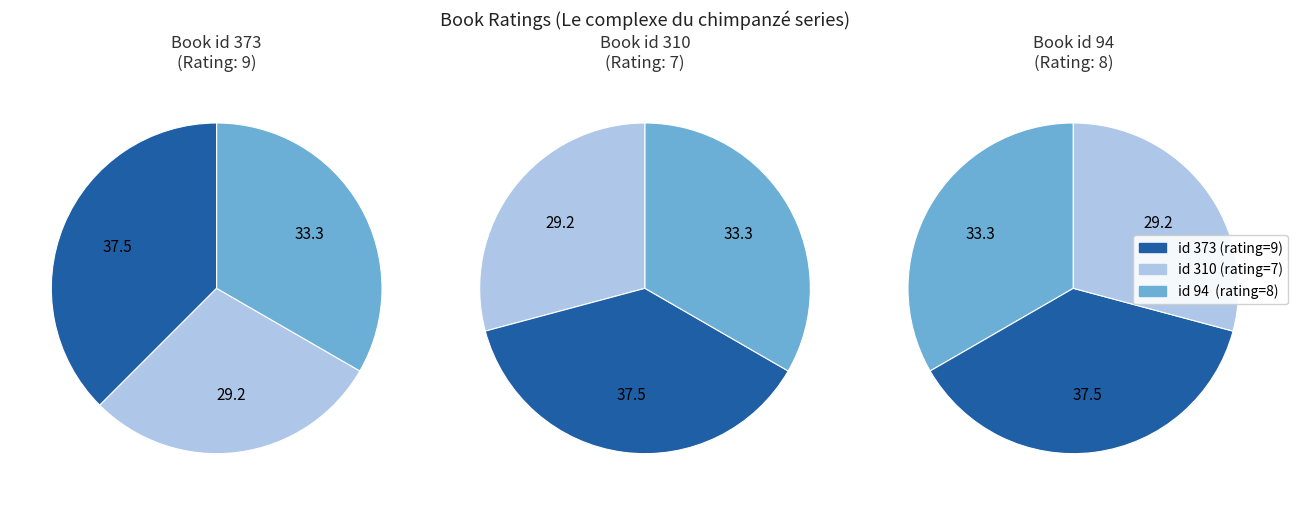

What is the change in value from 373 to 310?

-2